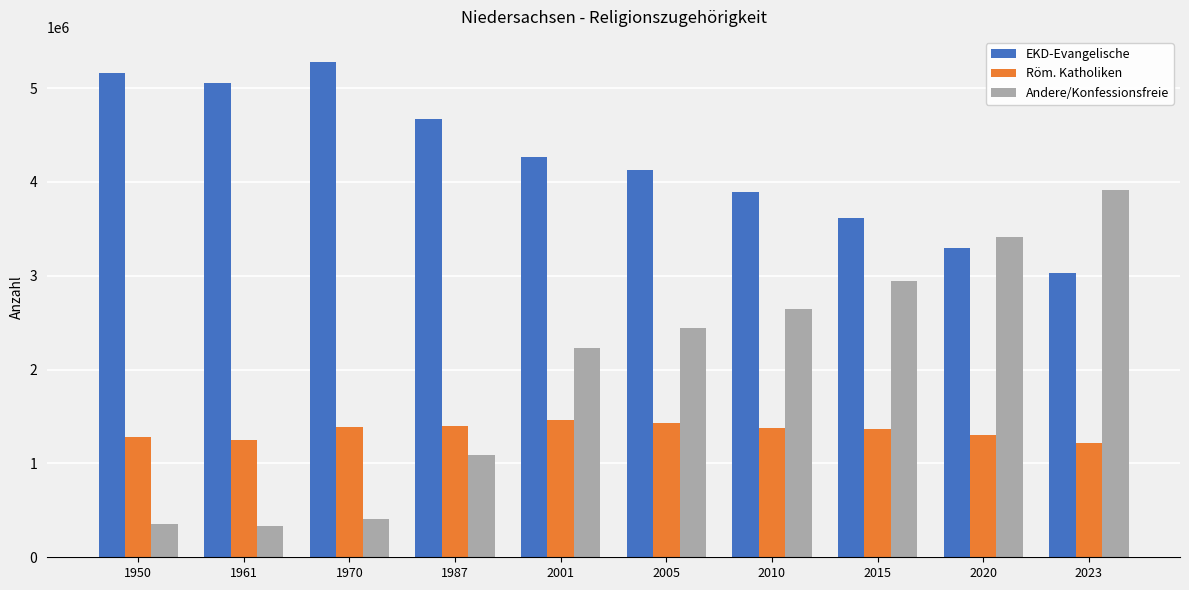

What is the minimum value shown in the chart?

332800